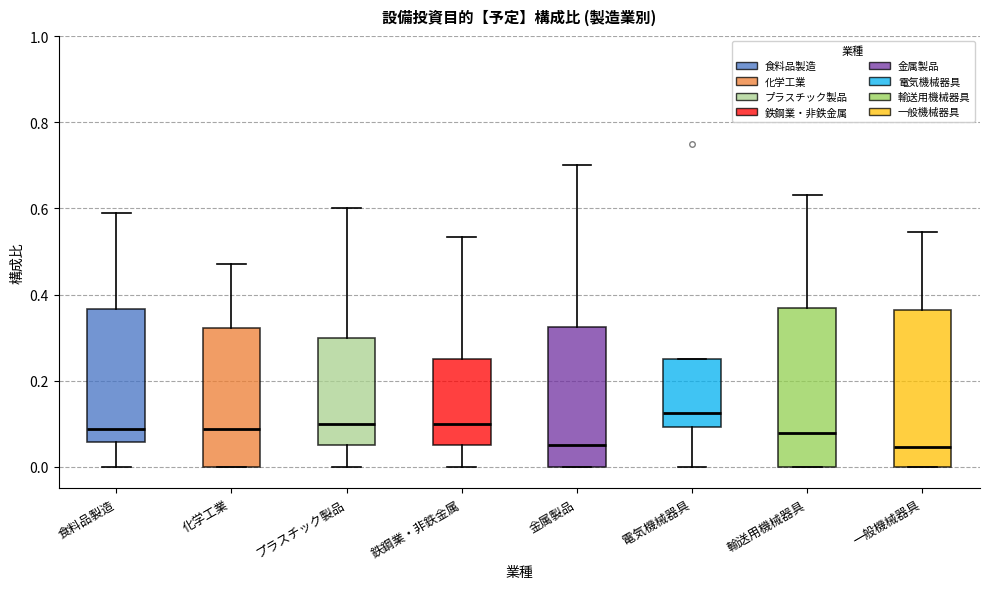

Reading left to right, transcribe this box plot: for each box, give where its median line is, the range the box spans, and where its two whiskers end, as read against the y-axis. The values are not printed on the chart, so give them approximately, as read against the axis.

食料品製造: median 0.08, box 0.06 to 0.36, whiskers 0.00 to 0.58
化学工業: median 0.08, box 0.00 to 0.32, whiskers 0.00 to 0.48
プラスチック製品: median 0.10, box 0.06 to 0.30, whiskers 0.00 to 0.60
鉄鋼業・非鉄金属: median 0.10, box 0.06 to 0.26, whiskers 0.00 to 0.54
金属製品: median 0.06, box 0.00 to 0.32, whiskers 0.00 to 0.70
電気機械器具: median 0.12, box 0.10 to 0.26, whiskers 0.00 to 0.26
輸送用機械器具: median 0.08, box 0.00 to 0.36, whiskers 0.00 to 0.64
一般機械器具: median 0.04, box 0.00 to 0.36, whiskers 0.00 to 0.54